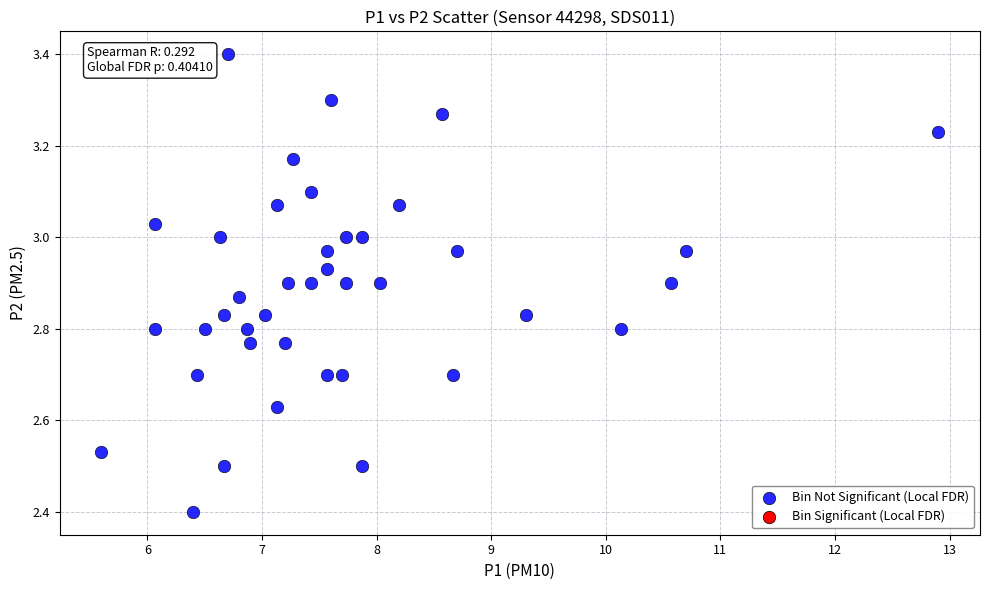

What is the range of Y values (max minus min)?

1.0